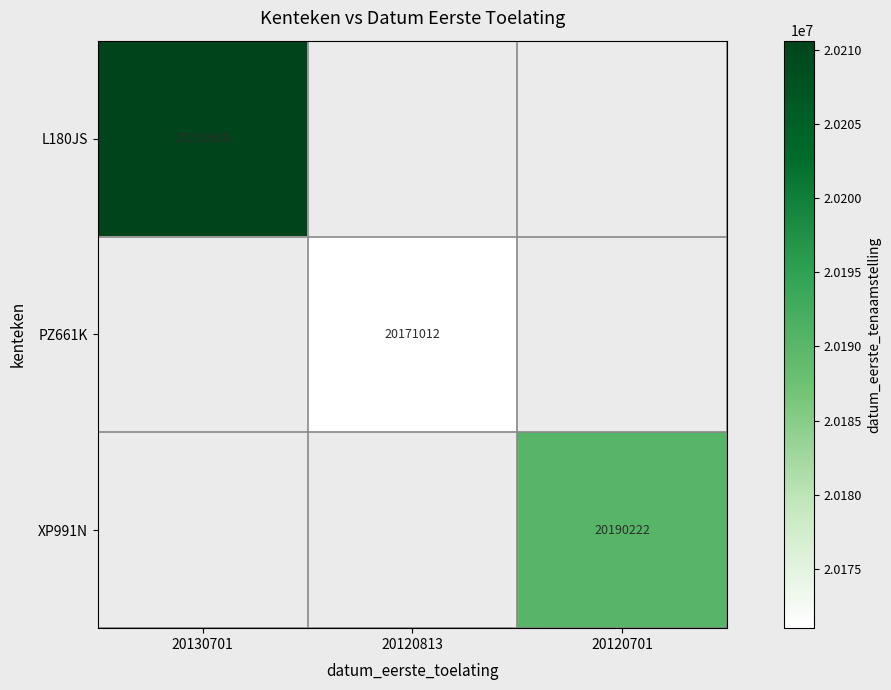

The value of L180JS at 20130701 is 20210608. True or false?

True